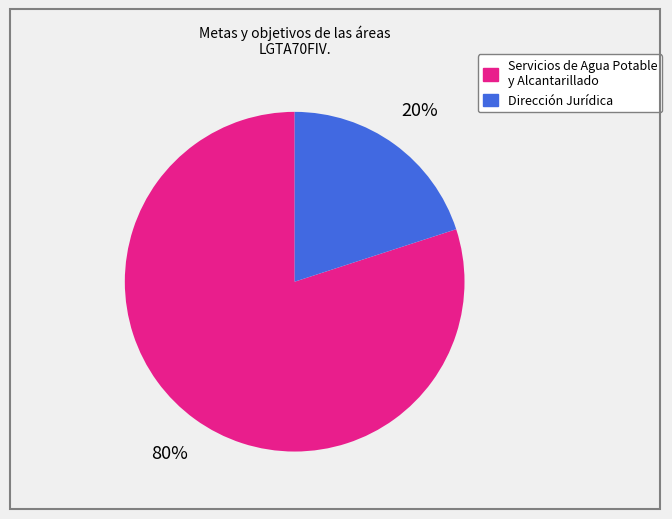

To the nearest percent, what is the difference between the largest and smallest slice percentages?

60%